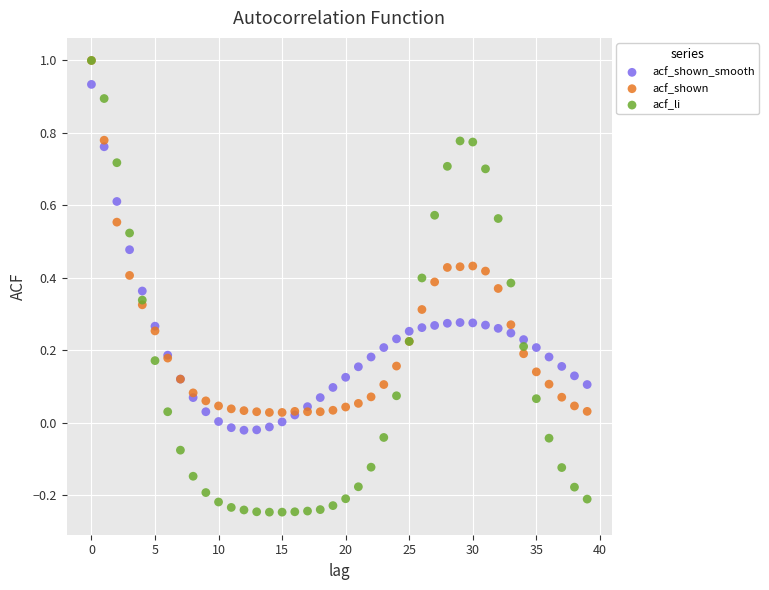

Which series has the largest Y range (max minus min)?

acf_li